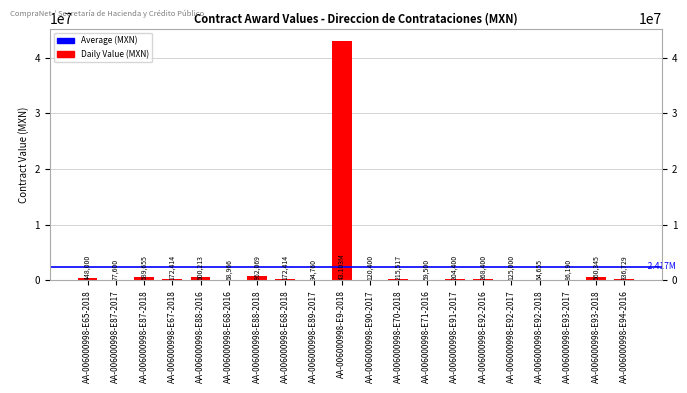

At which category does the chart reach its minimum across all series?

AA-006000998-E71-2016